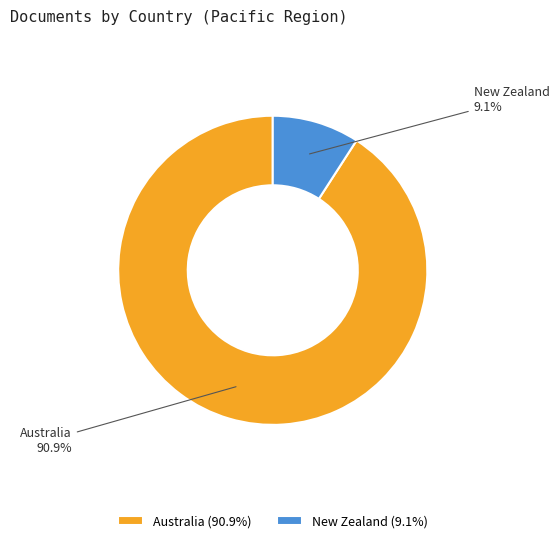

Combined, do New Zealand and Australia account for over 50%?

Yes